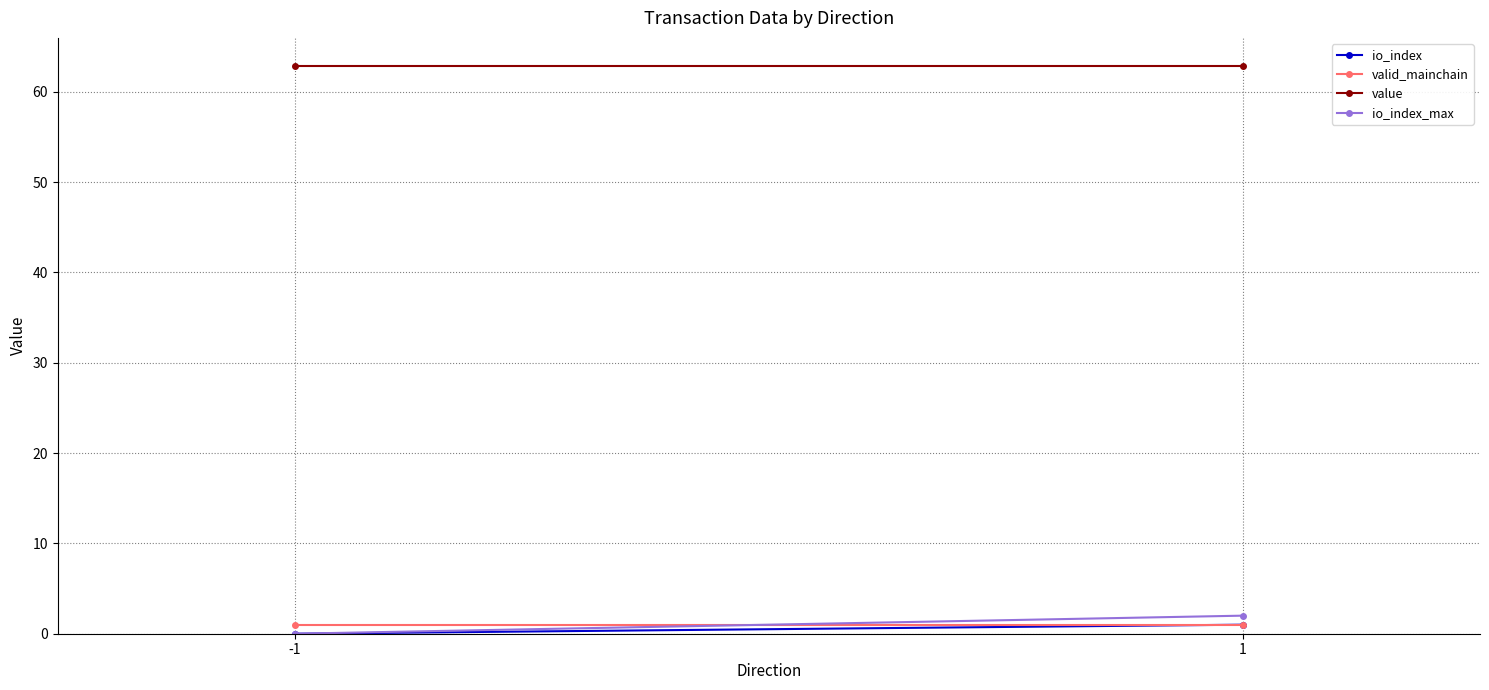

The valid_mainchain series shows 0.4 at 1. True or false?

False